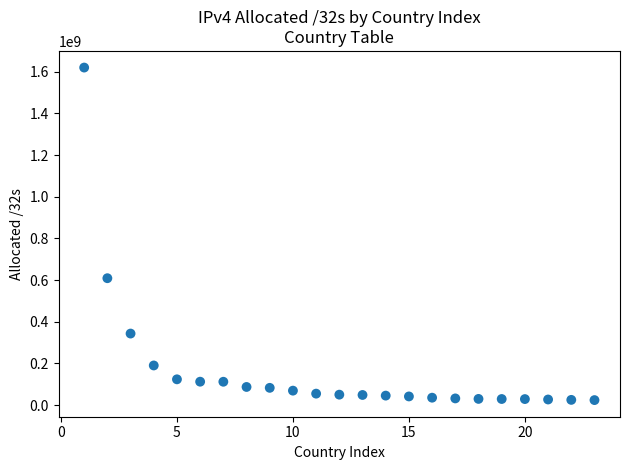

What Y value in the scatter plot is closest to 822097840?

609121816